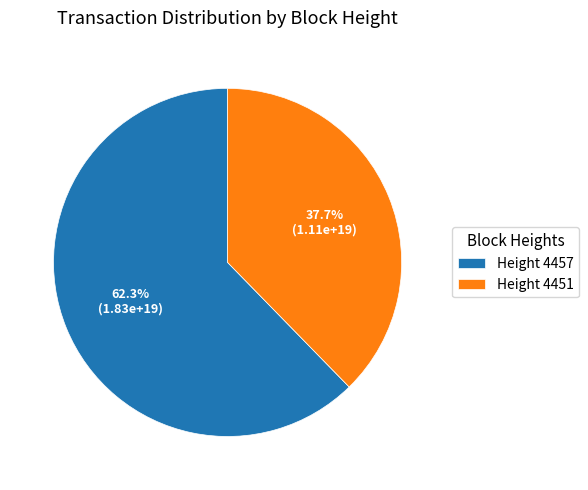

What is the ratio of the value at Height 4451 to the value at Height 4457?

0.6